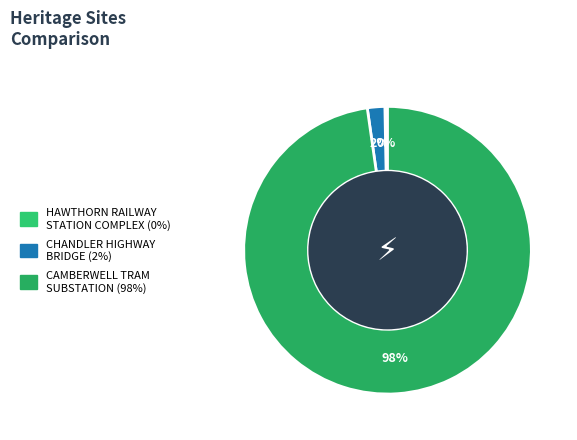

Which category has the smallest portion of the pie?

HAWTHORN RAILWAY STATION COMPLEX